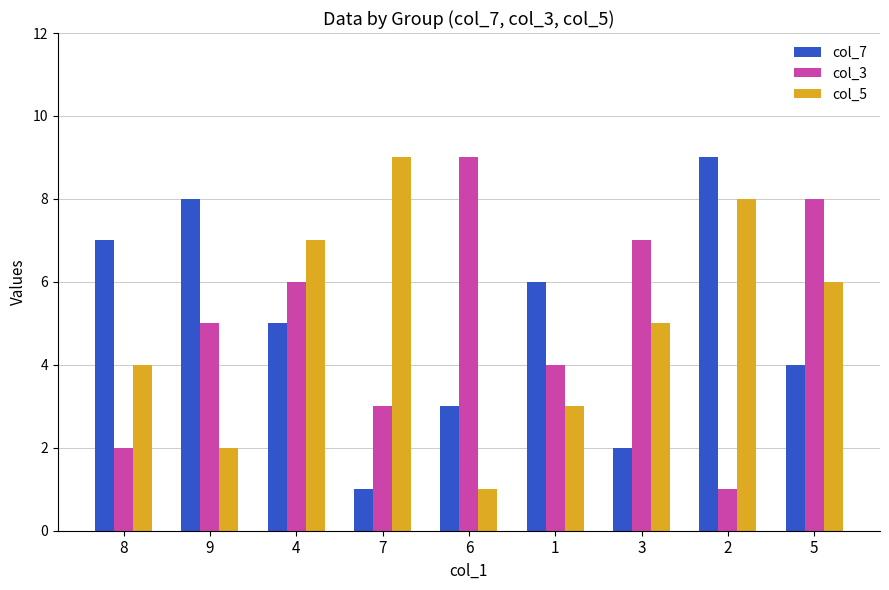

Is the value of col_7 at 4 greater than the value of col_5 at 7?

No